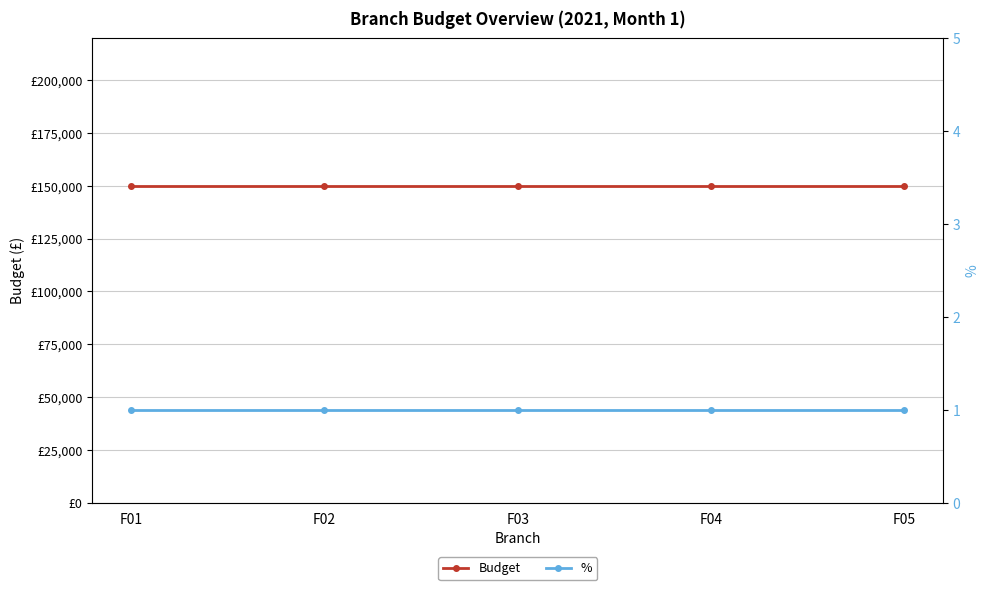

At which label does Budget reach its peak?

F01